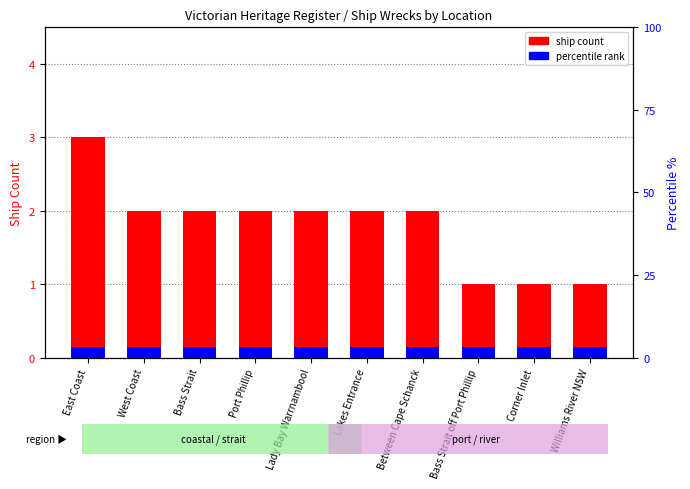

Where does the data first go above 2?

East Coast